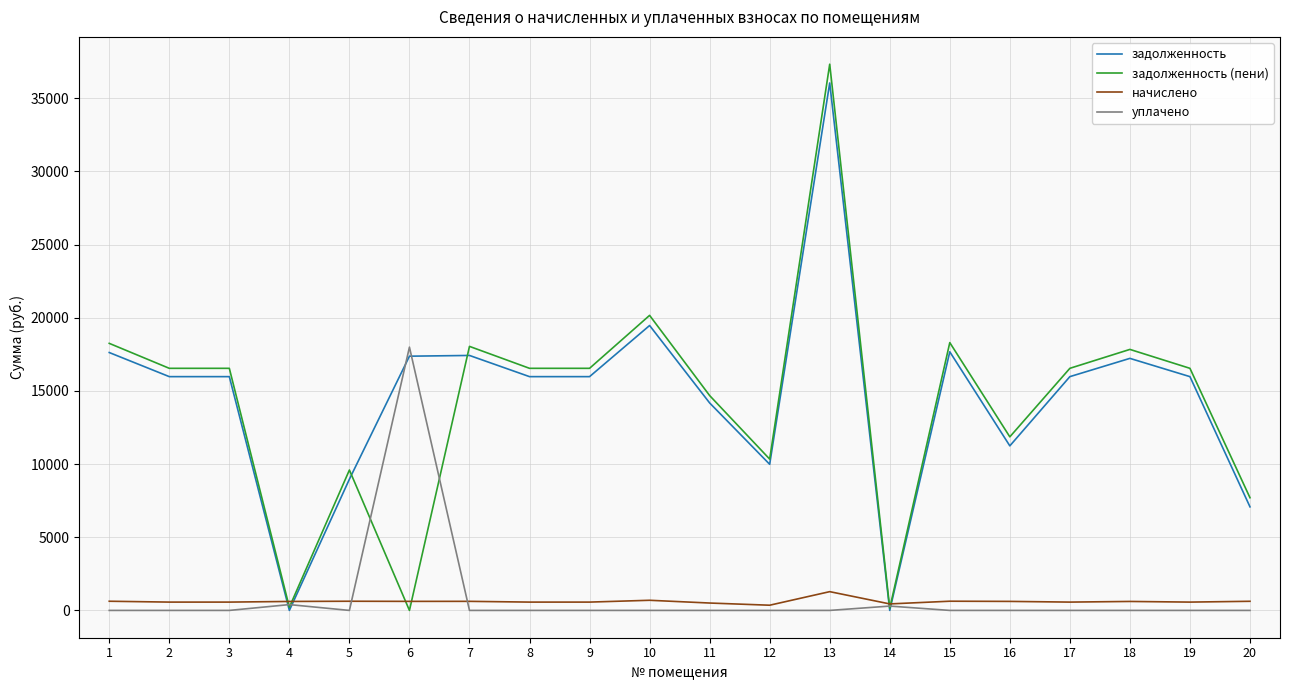

How many intersections are there between задолженность and начислено?

4